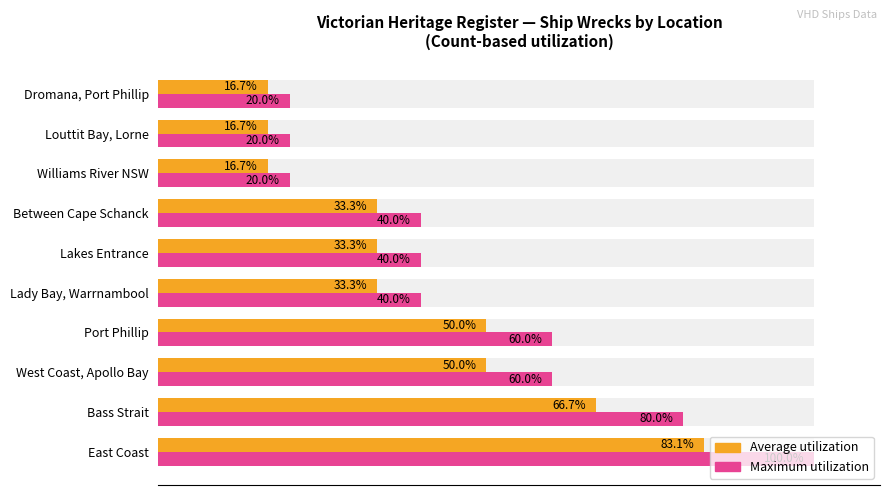

How many data points in Maximum utilization are above 40?

4